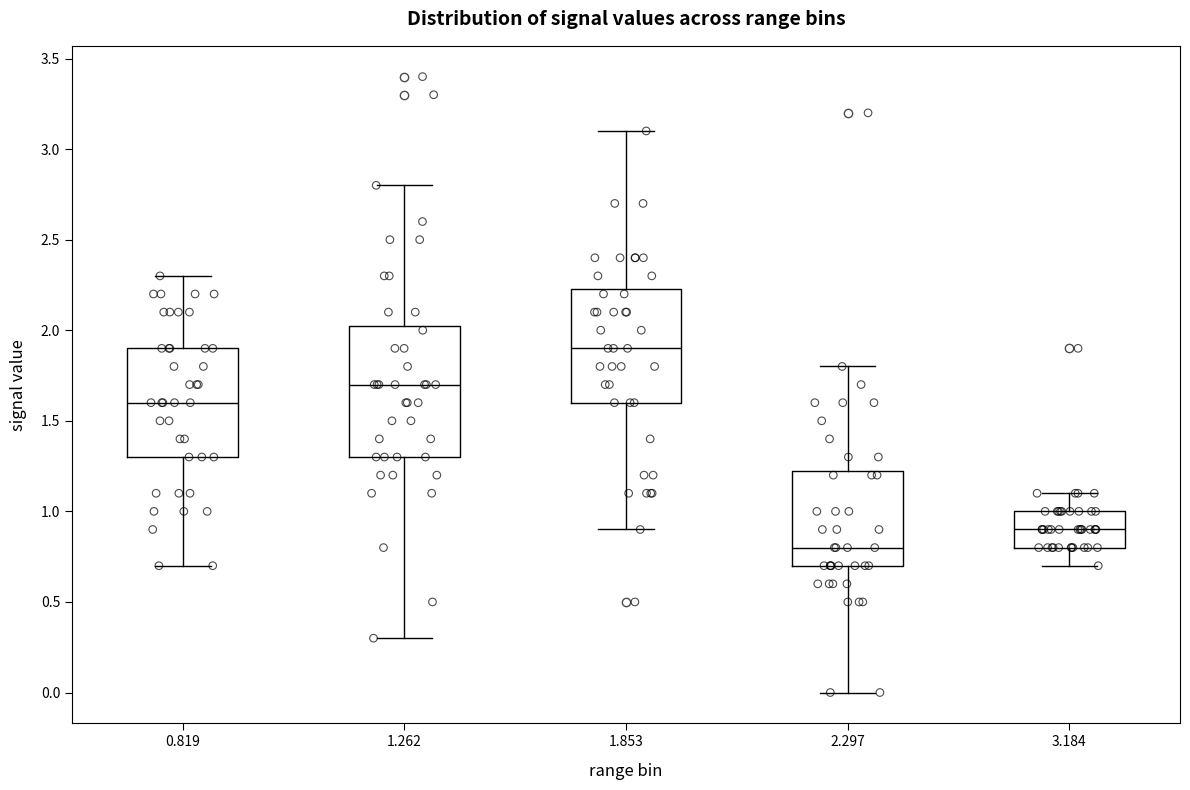

Reading left to right, read every box against the y-axis: the position of its median line, the range the box covers, and the ends of its whiskers. The values are not printed on the chart, so give them approximately, as read against the axis.

0.819: median 1.60, box 1.30 to 1.90, whiskers 0.70 to 2.30
1.262: median 1.70, box 1.30 to 2.05, whiskers 0.30 to 2.80
1.853: median 1.90, box 1.60 to 2.25, whiskers 0.90 to 3.10
2.297: median 0.80, box 0.70 to 1.25, whiskers 0.00 to 1.80
3.184: median 0.90, box 0.80 to 1.00, whiskers 0.70 to 1.10